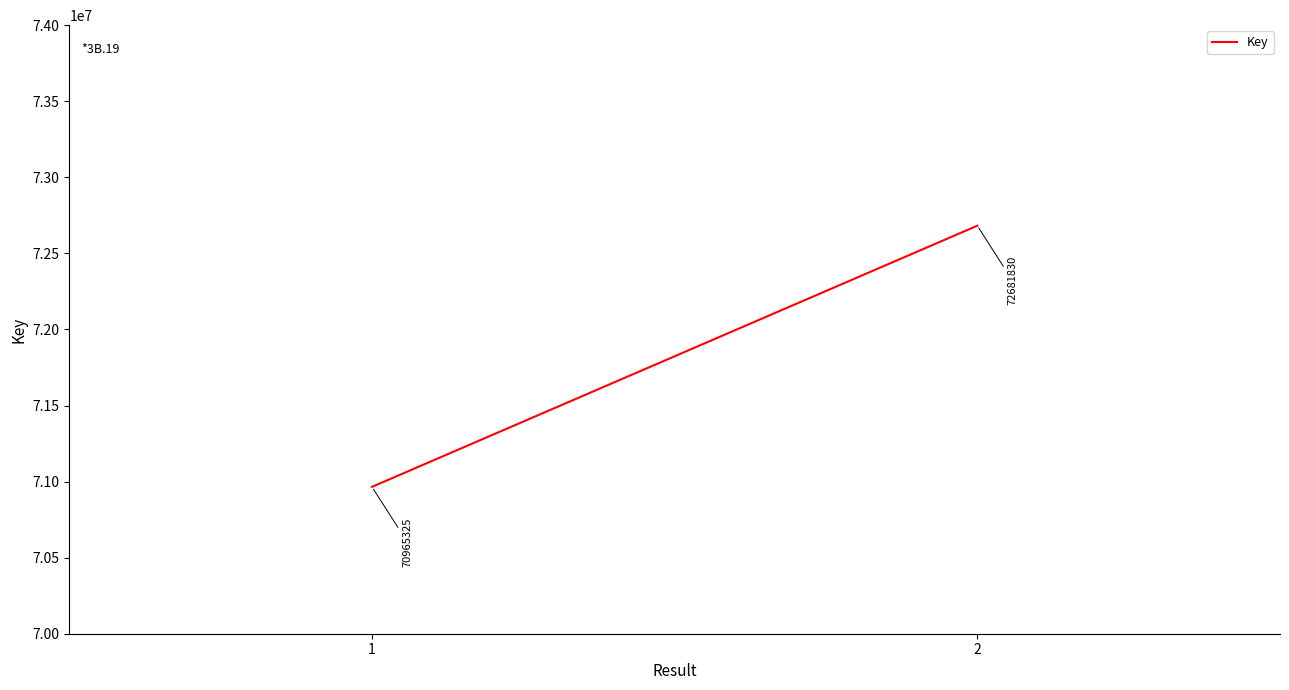

What is the minimum value shown in the chart?

70965325